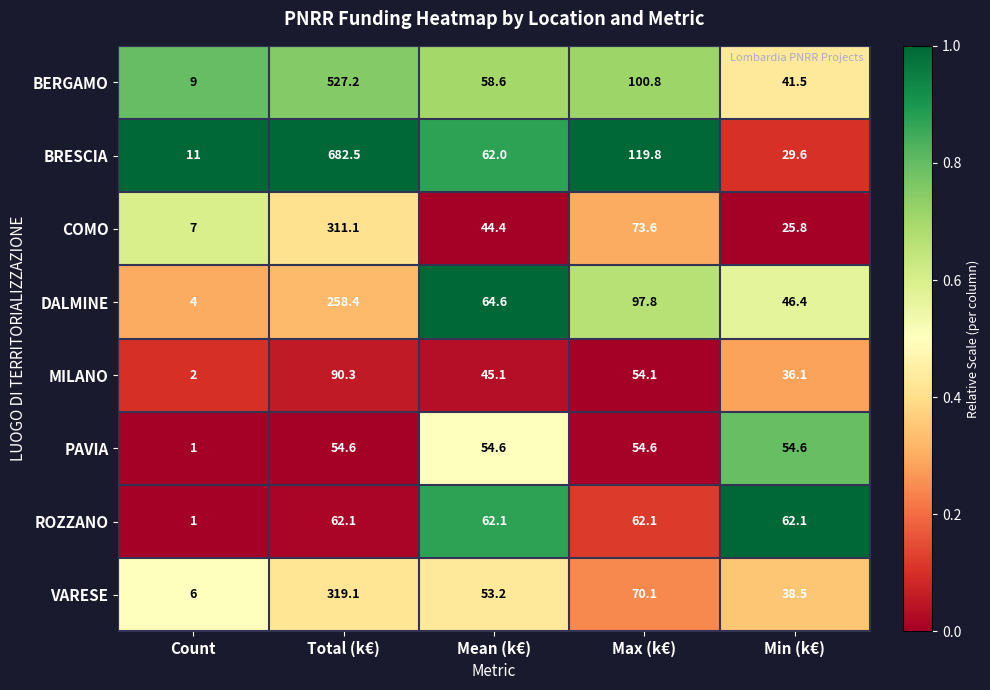

Which category has the lowest value in the DALMINE series?

Count